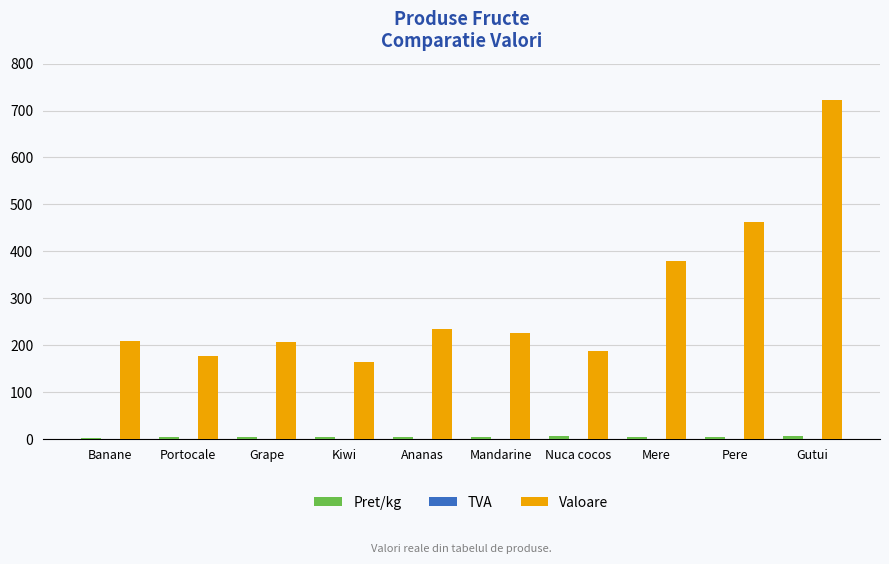

True or false: Valoare has a value of 769.7 at Pere.

False